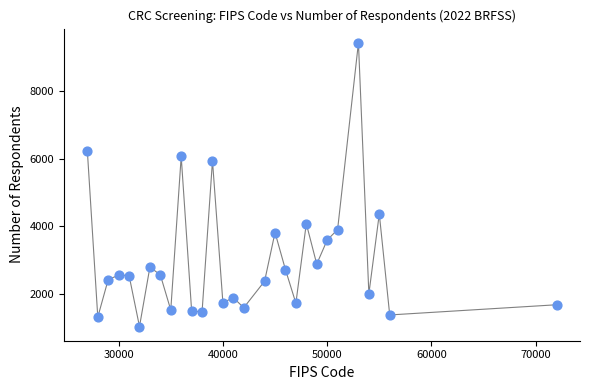

What is the range of Y values (max minus min)?

8380